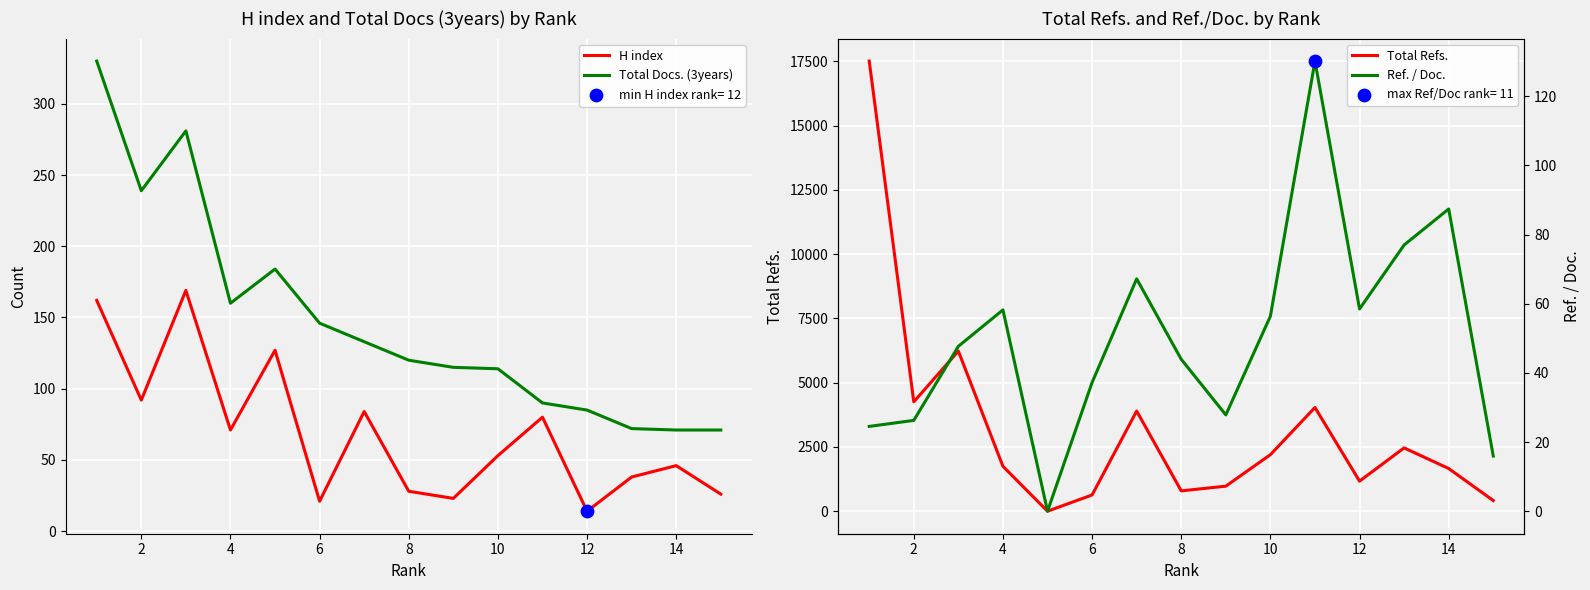

At how many categories does at least one series exceed 3024?

5